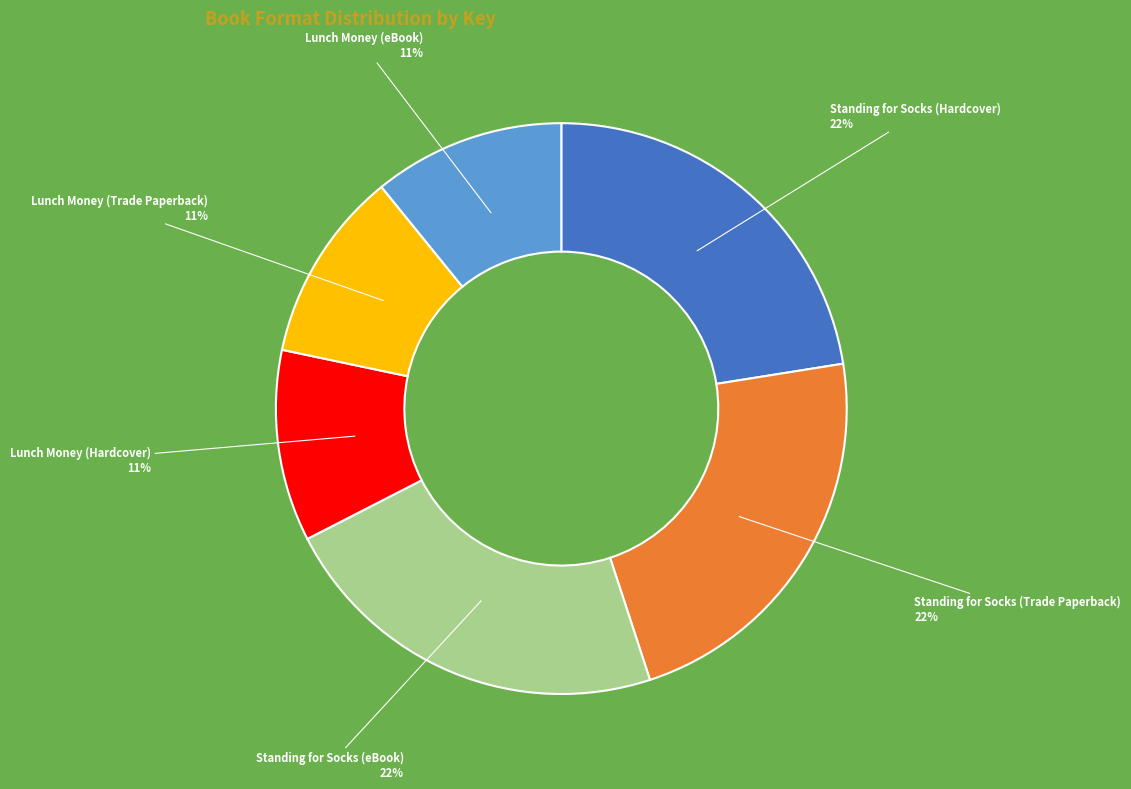

Does any single category account for the majority?

No